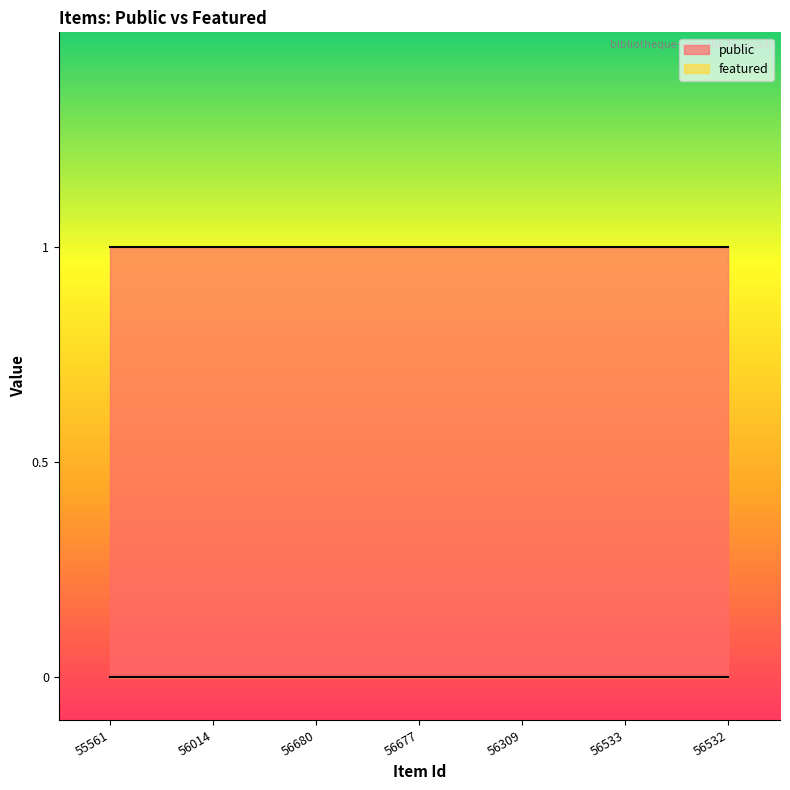

Does the chart have visible grid lines?

No